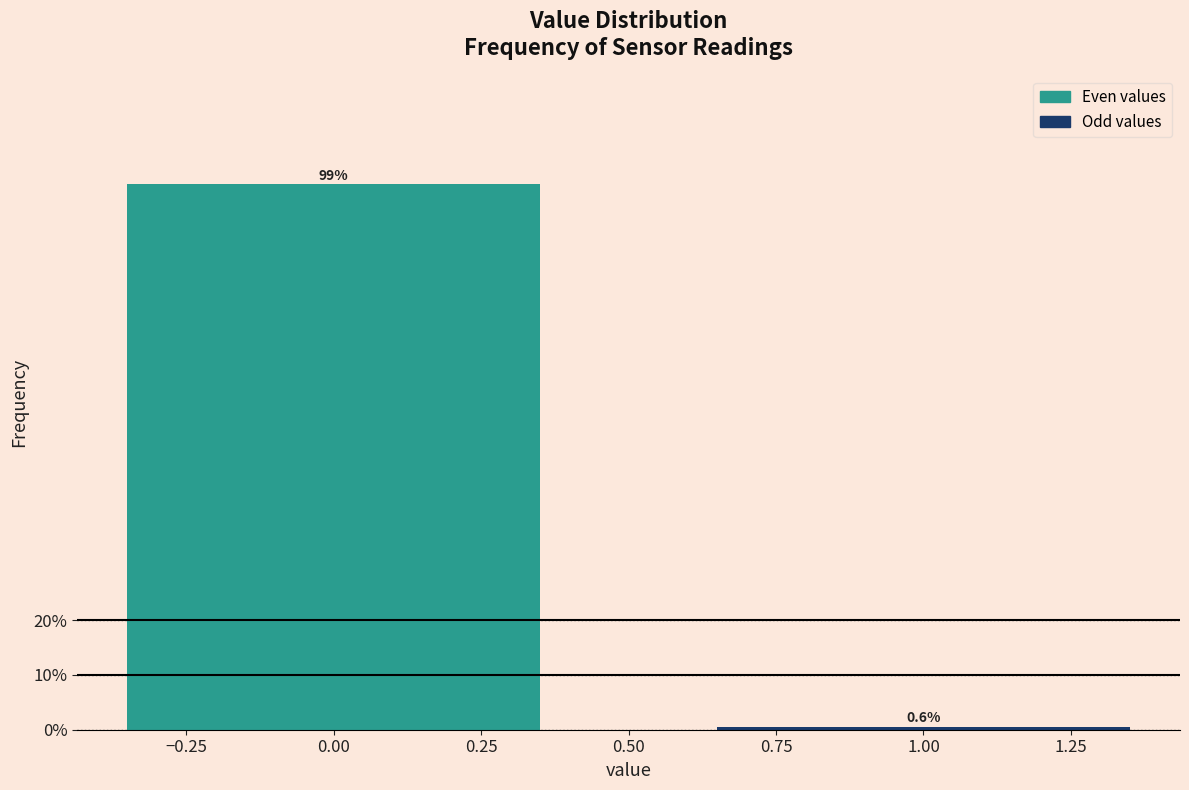

Reading left to right, extract all data points from this chart.

0.00=99.4	1.00=0.6